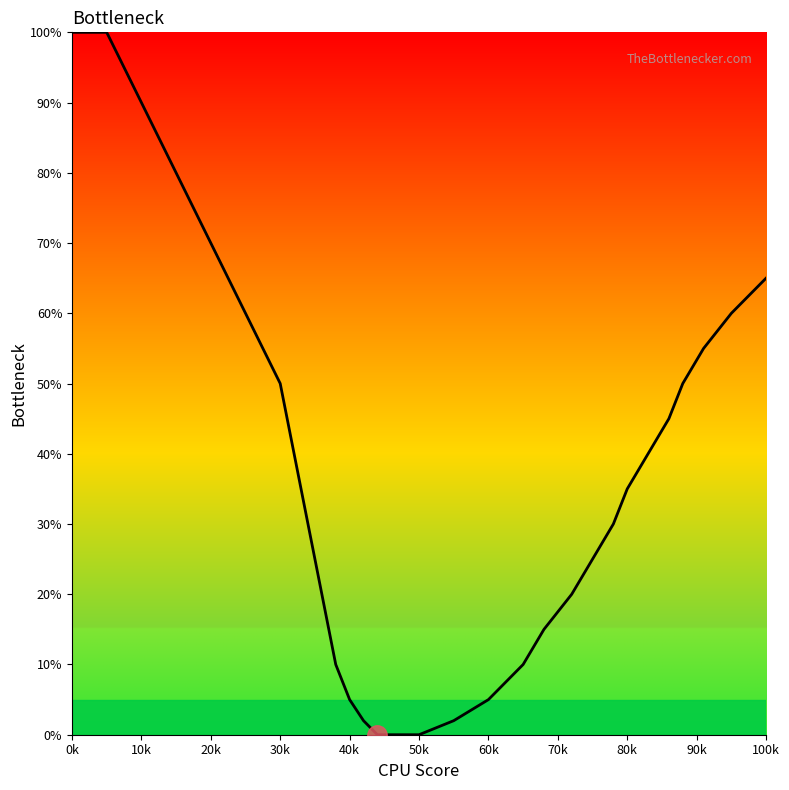

What is the maximum value shown in the chart?

100